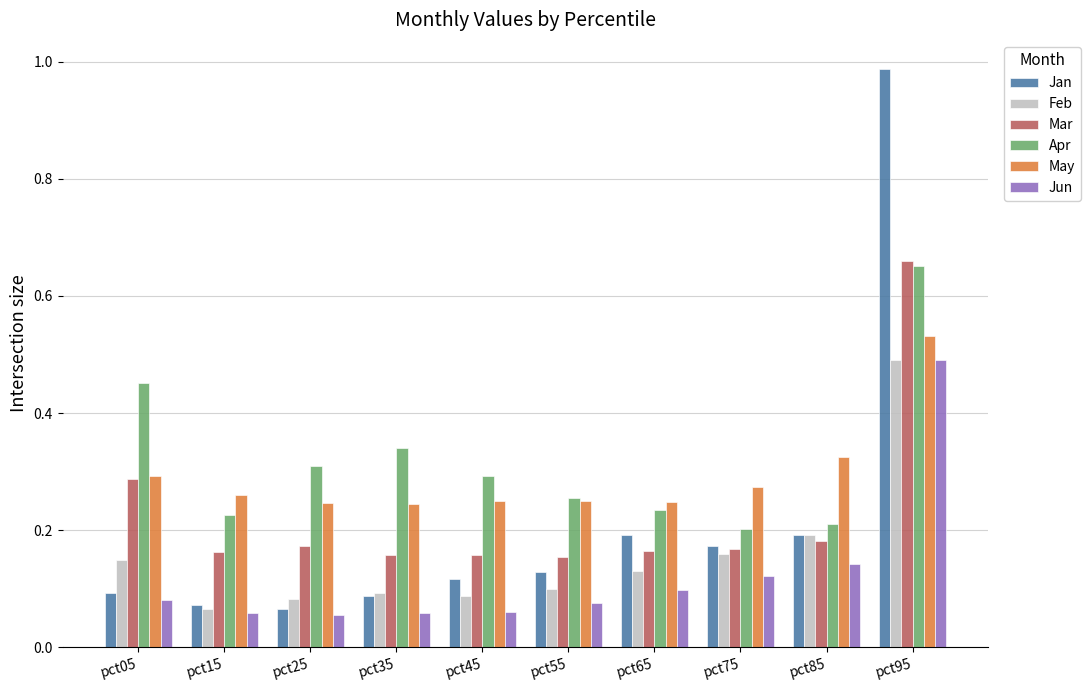

Is it true that Feb equals 0.0 at pct25?

False